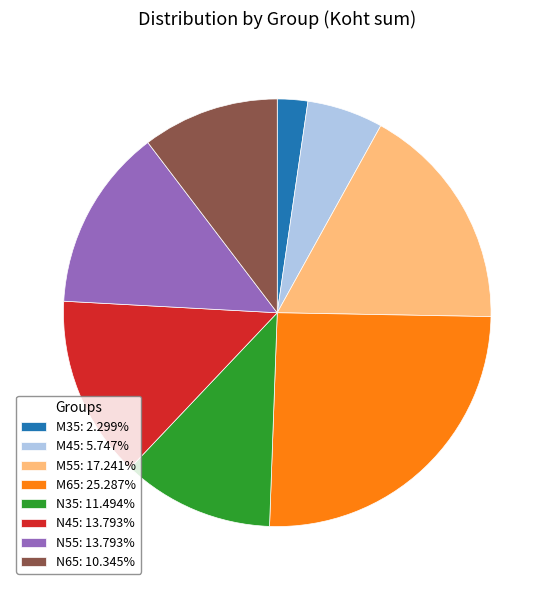

Which category has the biggest portion of the pie?

M65